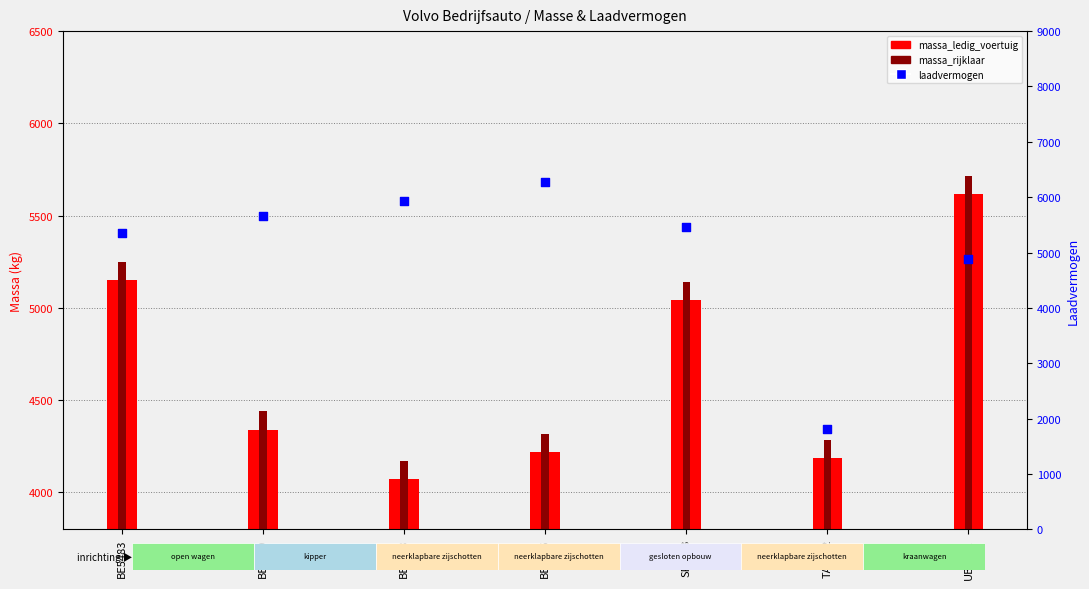

Which series contains the highest Y value?

laadvermogen